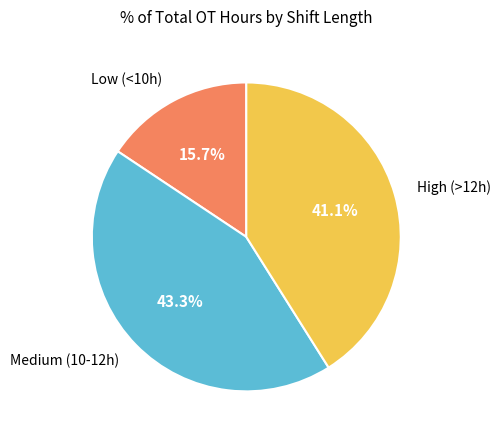

Is there a majority slice in this chart?

No